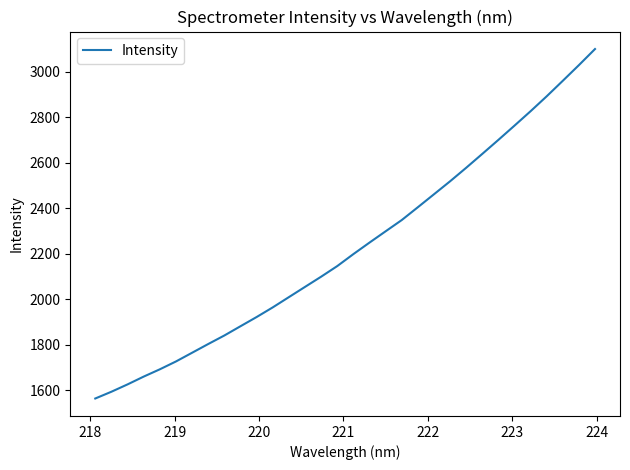

What is the minimum value shown in the chart?

1563.2